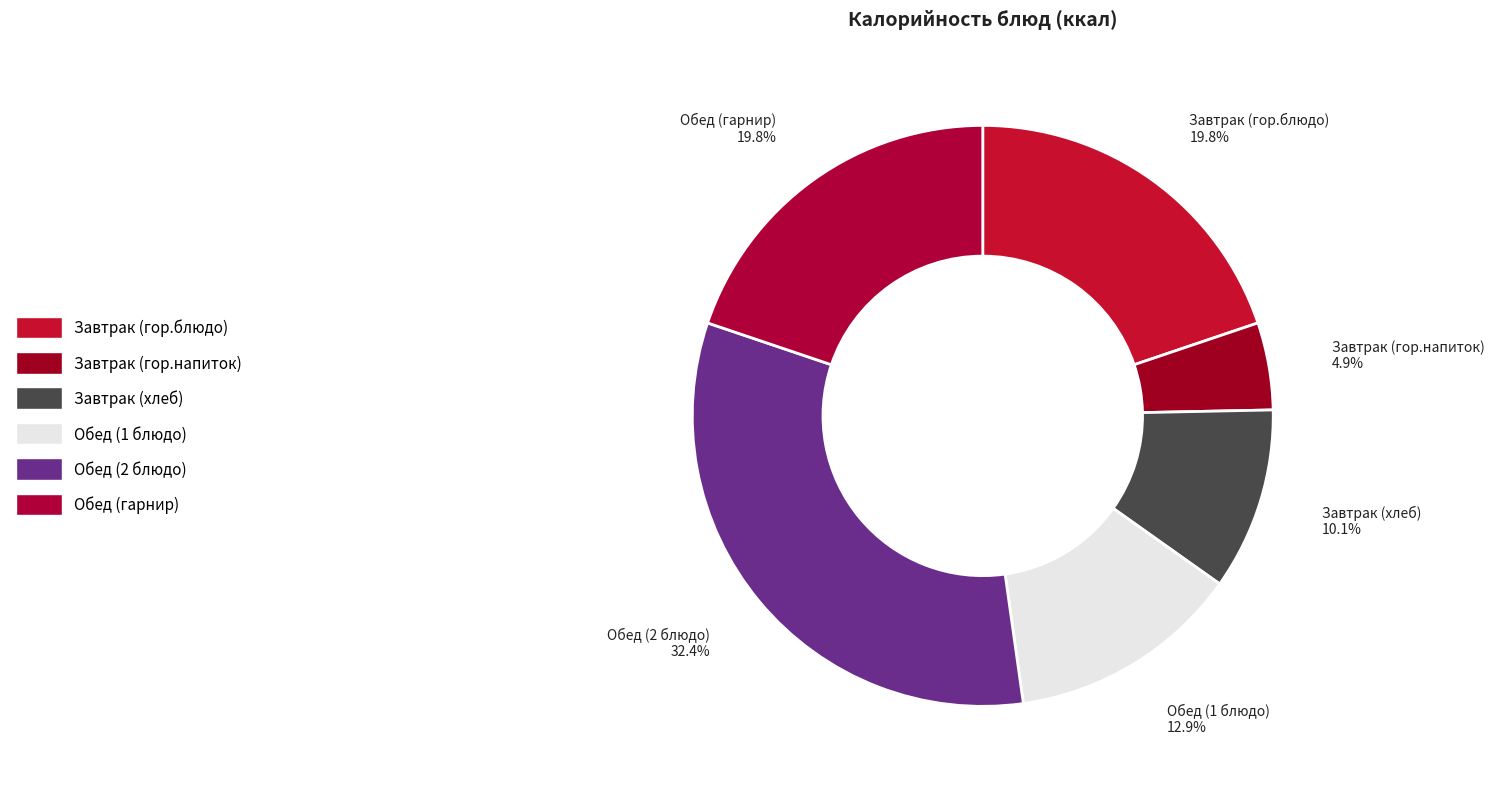

The Завтрак (гор.блюдо) slice represents 30% of the pie. True or false?

False